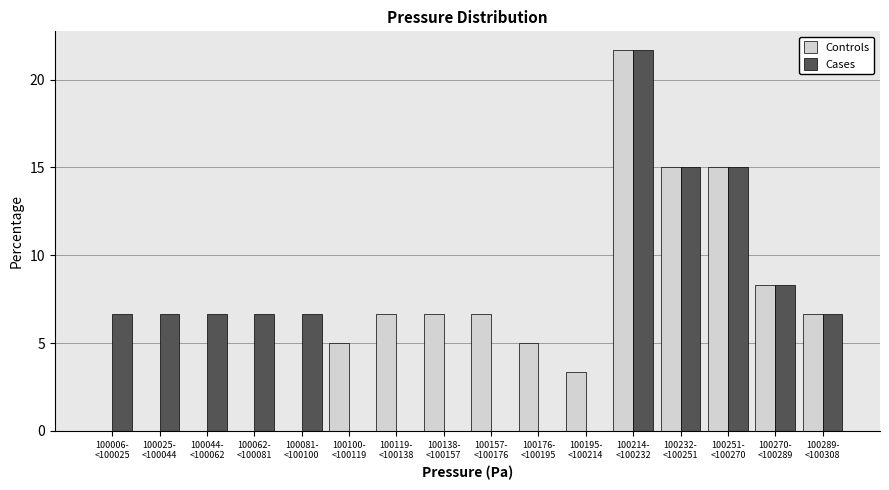

What is the maximum value shown in the chart?

21.7